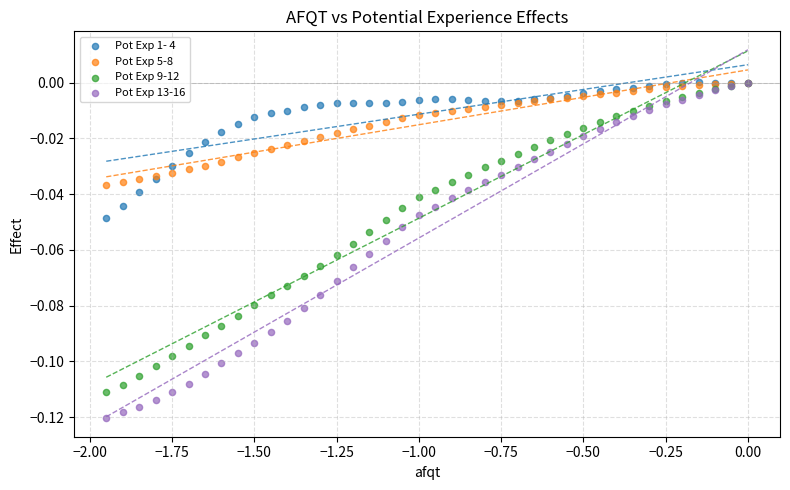

What are all the series names shown in the legend?

Pot Exp 1- 4, Pot Exp 5-8, Pot Exp 9-12, Pot Exp 13-16